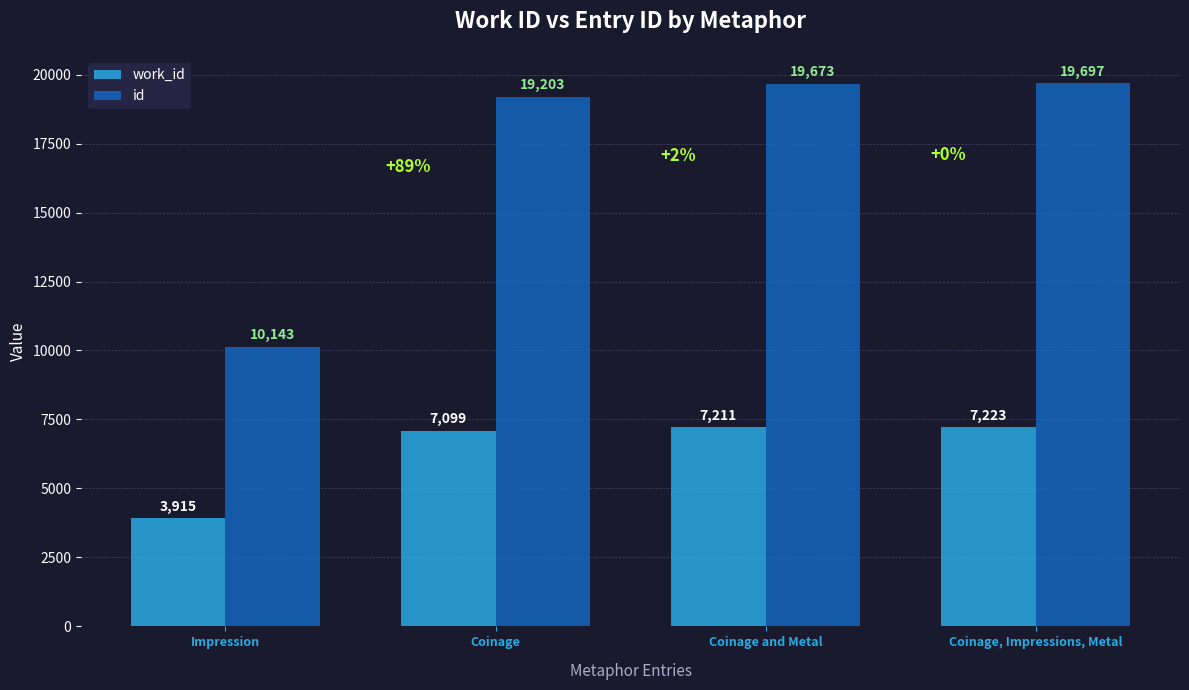

Which series has the largest total across all categories?

id